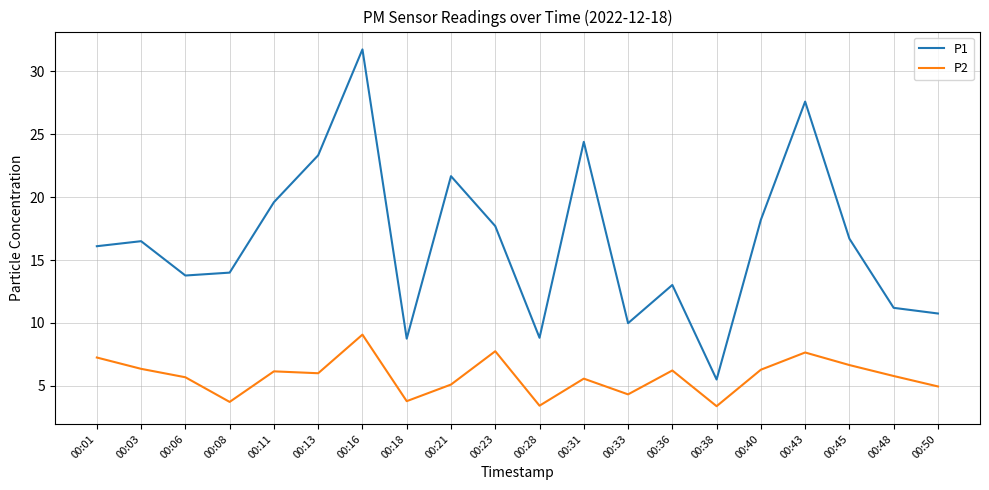

Which category has the highest value across all series?

00:16